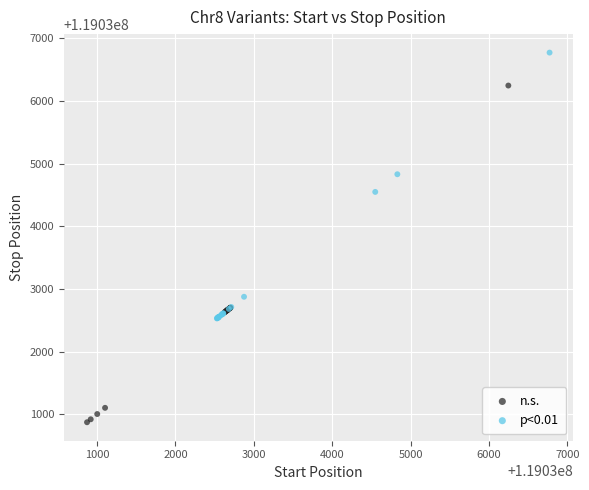

Which series has the widest spread of Y values?

n.s.